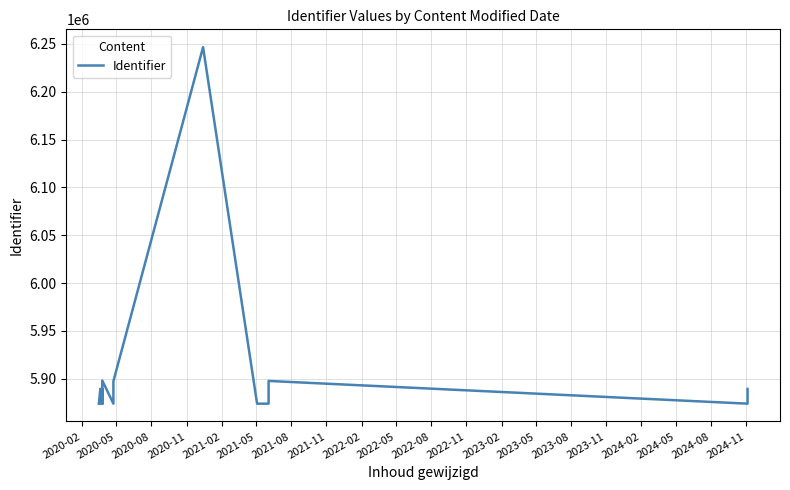

What is the sum of all values?

100364255